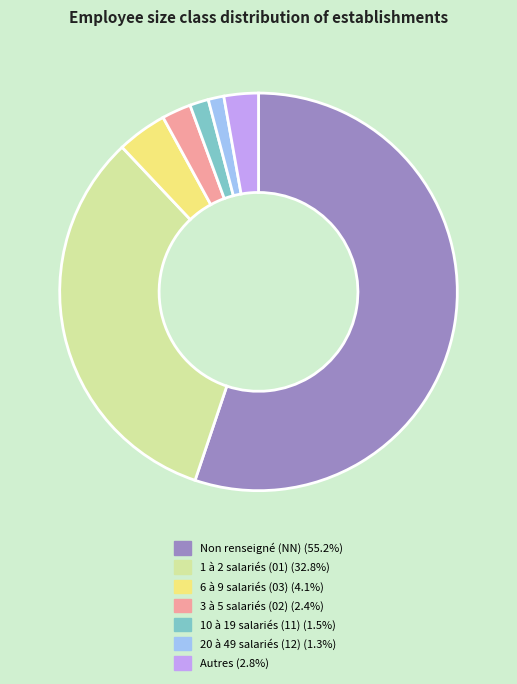

Does any single category account for the majority?

Yes